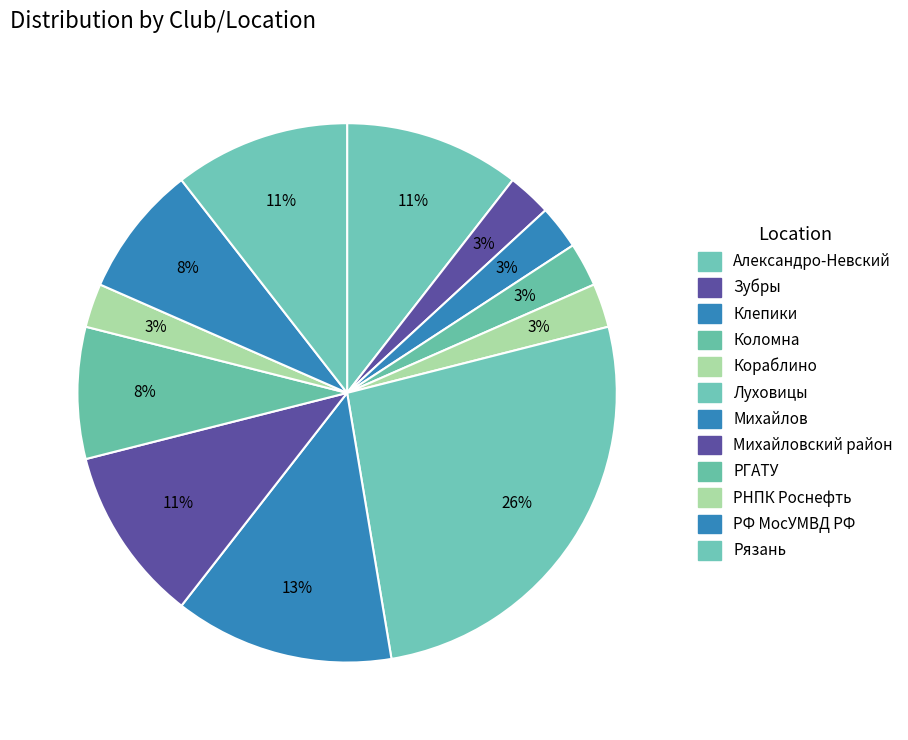

How many slices are in this pie chart?

12